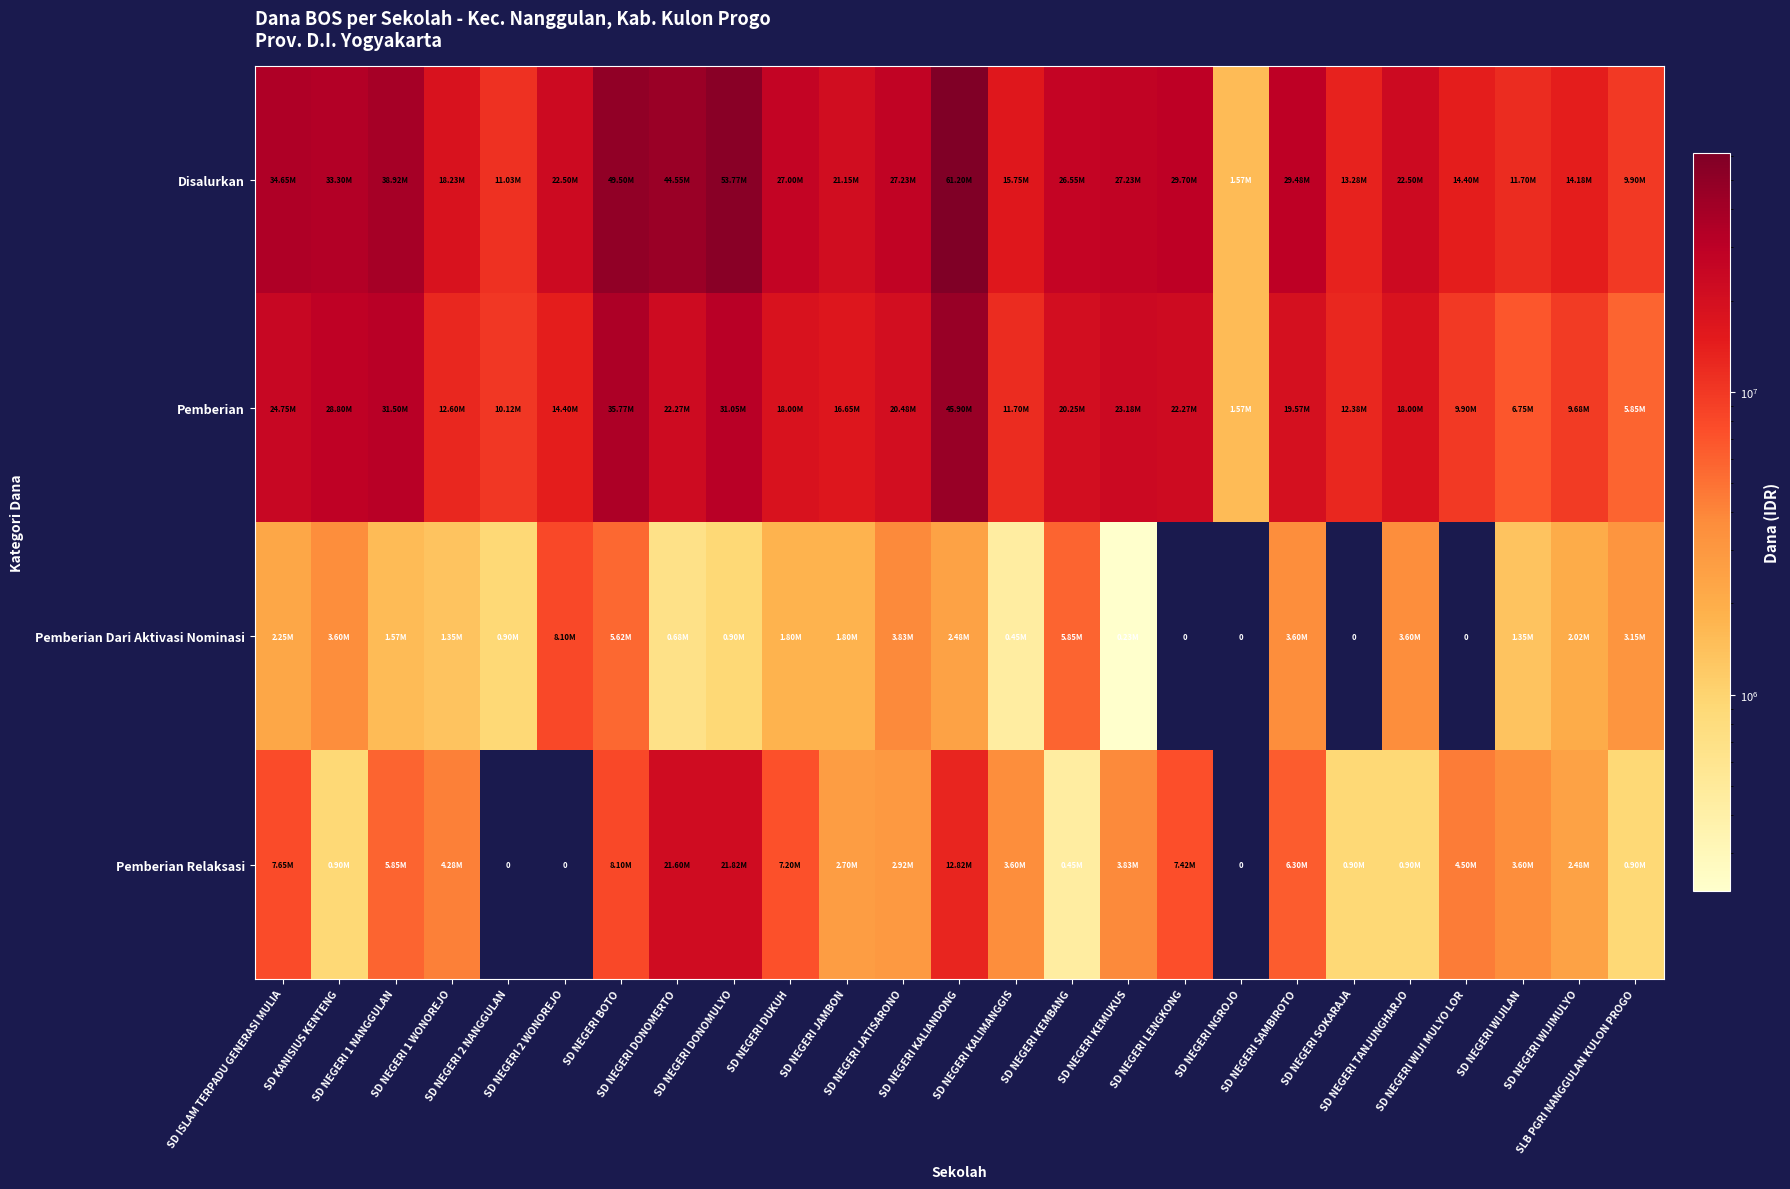

How many categories are shown in the chart?

25